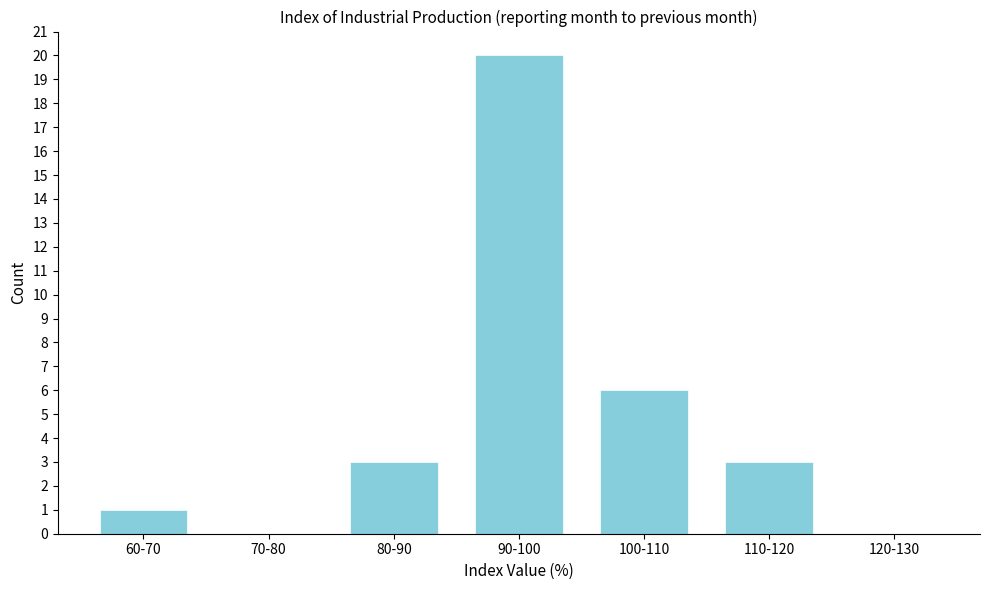

Reading left to right, extract all data points from this chart.

60-70=1	70-80=0	80-90=3	90-100=20	100-110=6	110-120=3	120-130=0